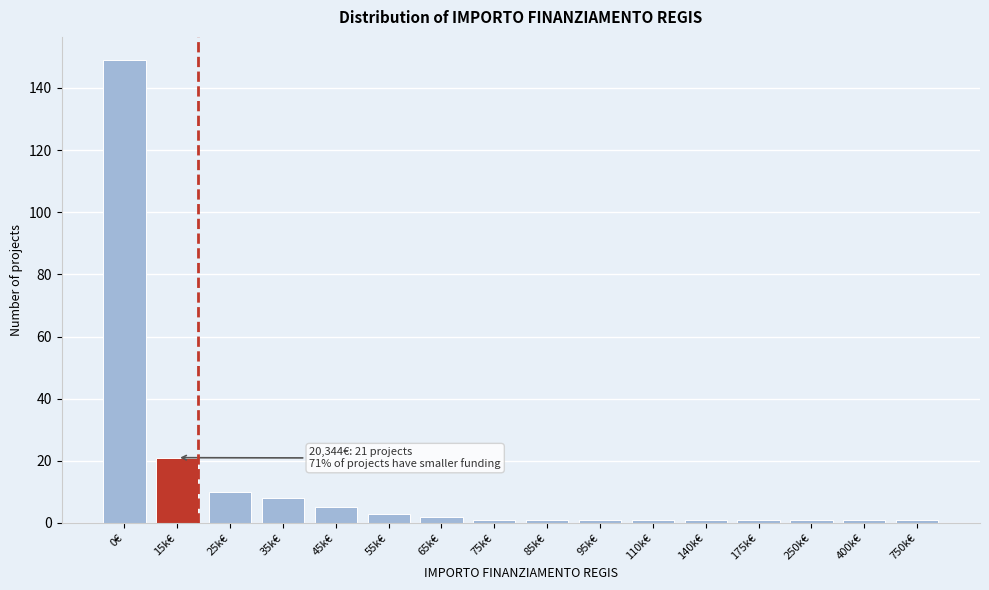

Reading left to right, list all the values displayed in this chart.

0€=149	15k€=21	25k€=10	35k€=8	45k€=5	55k€=3	65k€=2	75k€=1	85k€=1	95k€=1	110k€=1	140k€=1	175k€=1	250k€=1	400k€=1	750k€=1